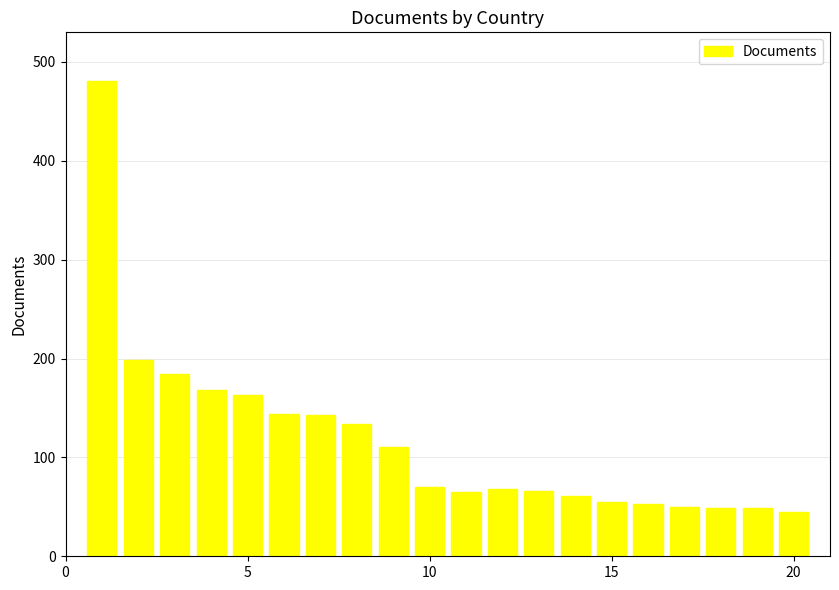

What is the greatest value displayed?

481